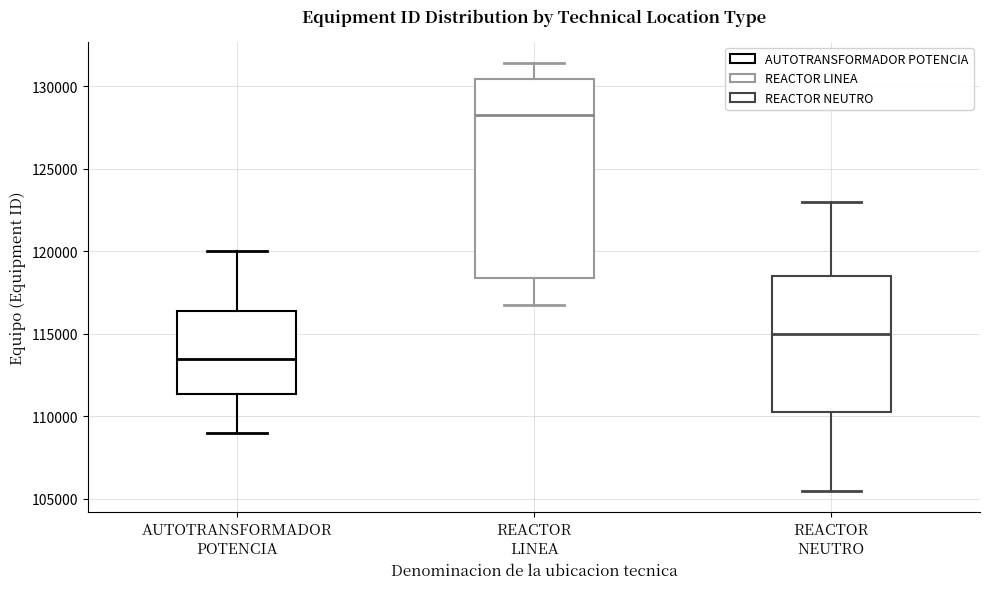

Which box is the tallest, from its lower edge to its upper edge?

REACTOR LINEA